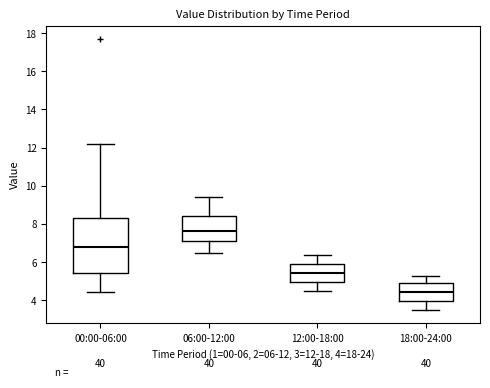

Which box is the tallest, from its lower edge to its upper edge?

00:00-06:00